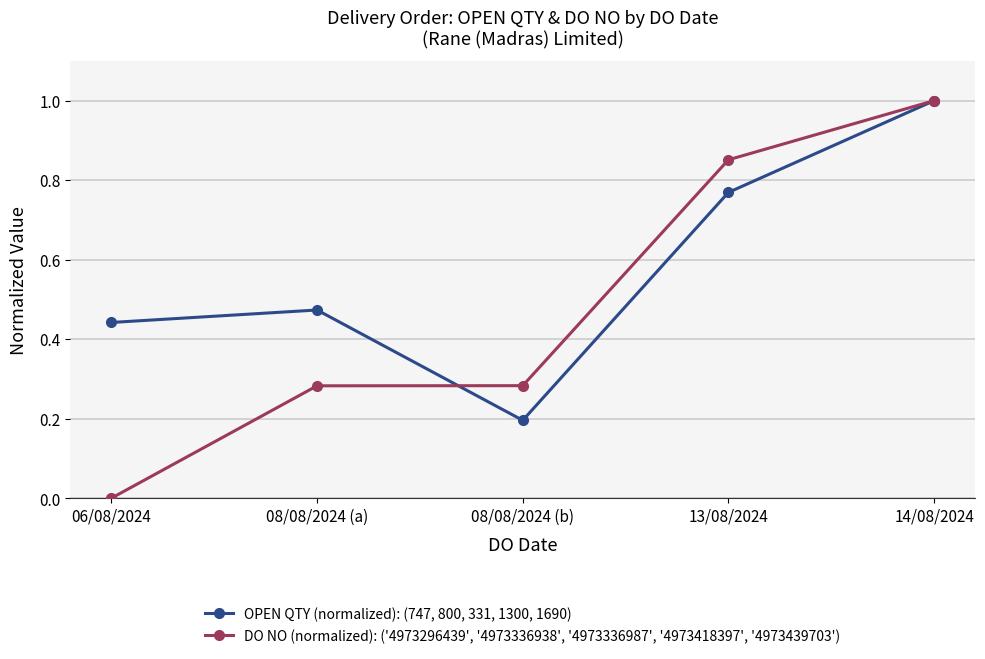

The DO NO (normalized): ('4973296439', '4973336938', '4973336987', '4973418397', '4973439703') series shows 1.0 at 14/08/2024. True or false?

True